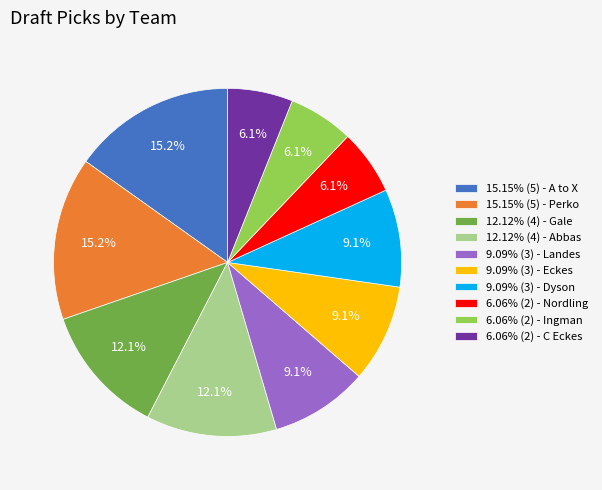

Does 6.06% (2) - Nordling represent more than half of the total?

No